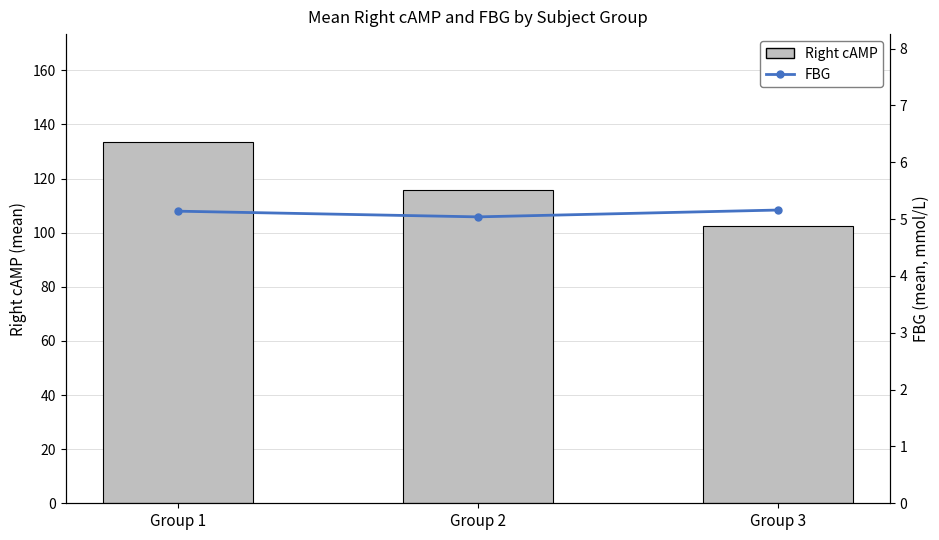

What is the approximate value of Right cAMP at Group 3?

102.4